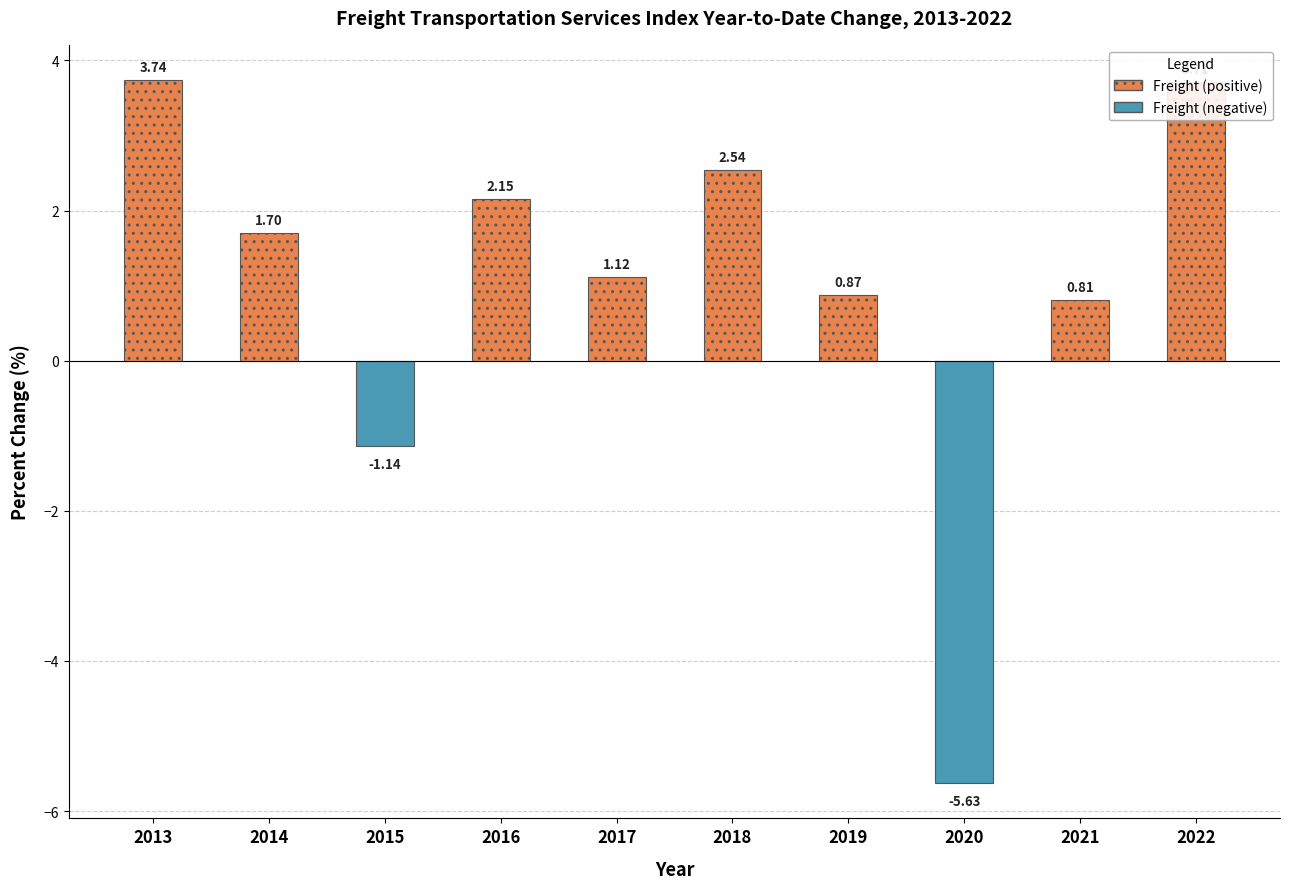

What is the sum of all values?

9.9